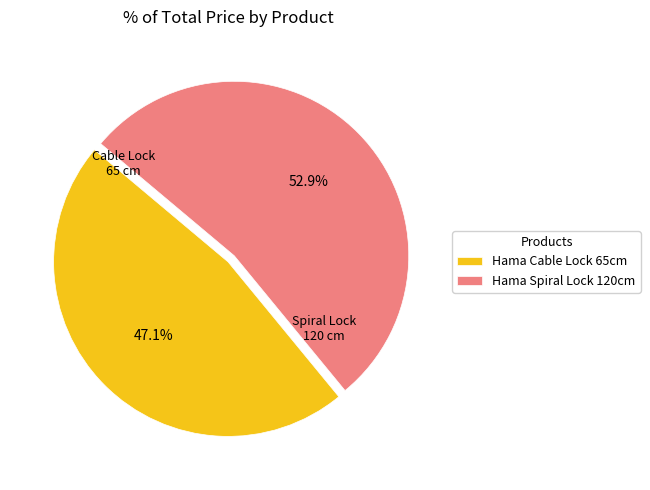

Is there any slice that represents more than half of the pie?

Yes